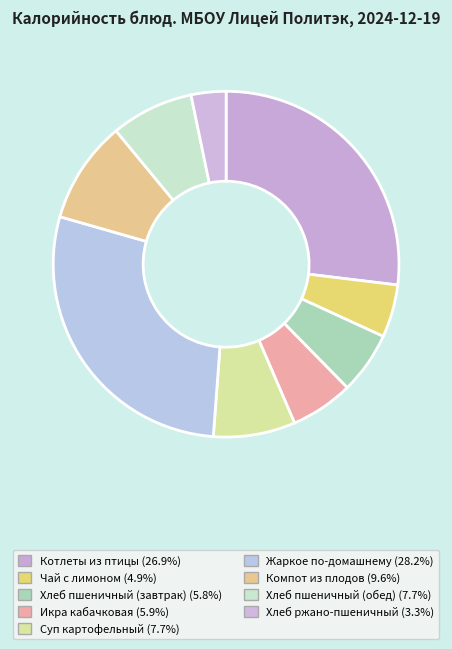

Which category has the smallest portion of the pie?

Хлеб ржано-пшеничный